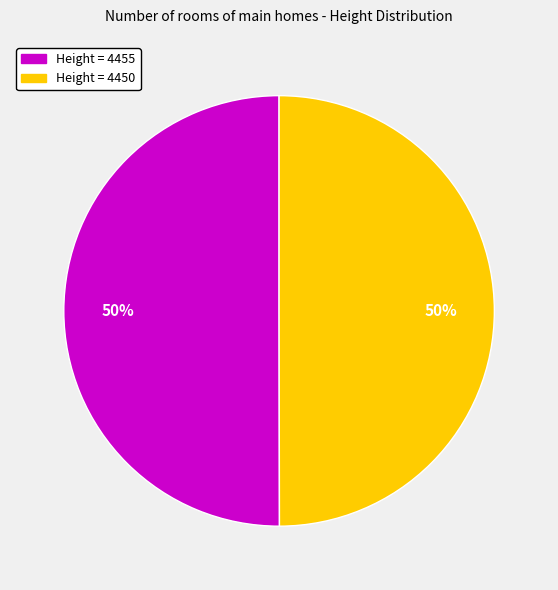

The Height = 4450 slice represents 50% of the pie. True or false?

True